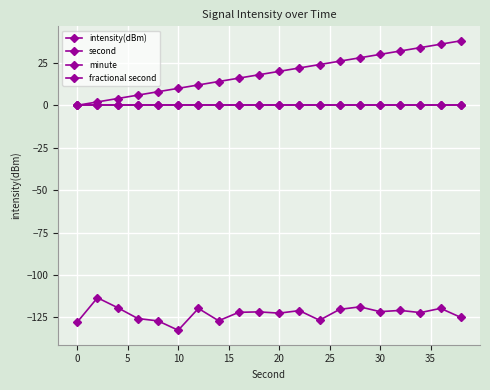

Does the chart have visible grid lines?

Yes